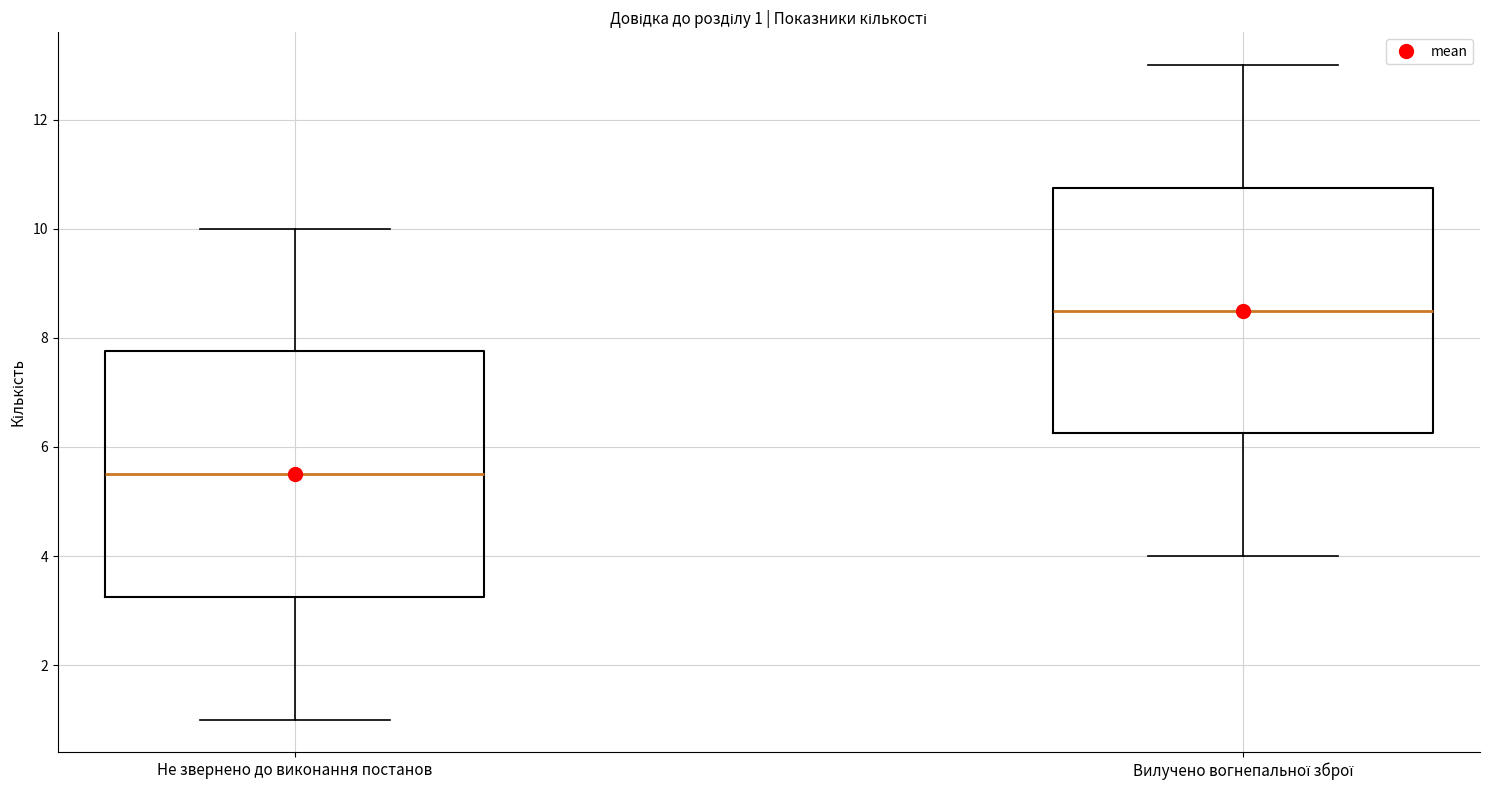

Which box's median line is the highest?

Вилучено вогнепальної зброї